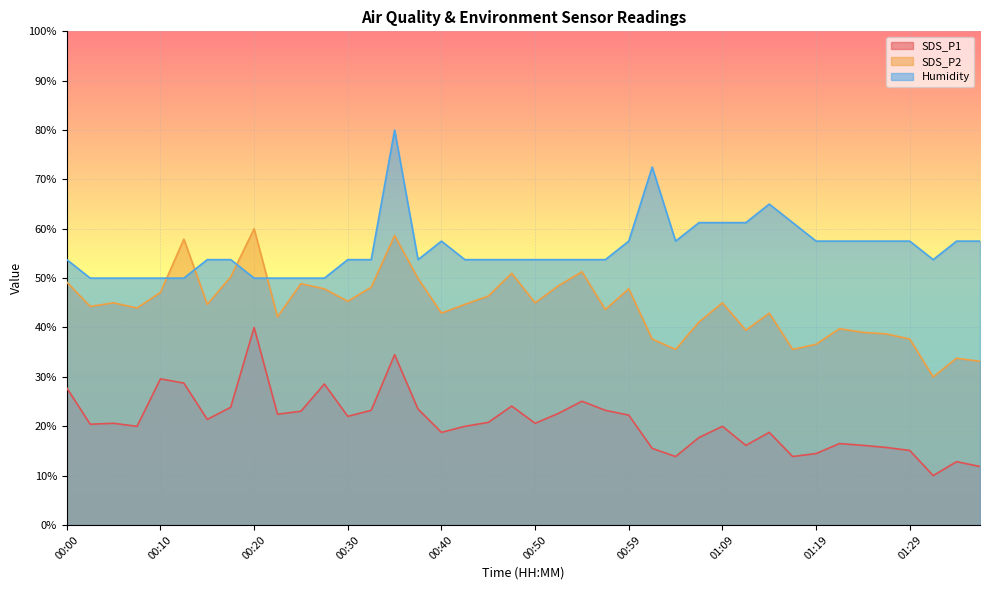

What are all the series names shown in the legend?

SDS_P1, SDS_P2, Humidity